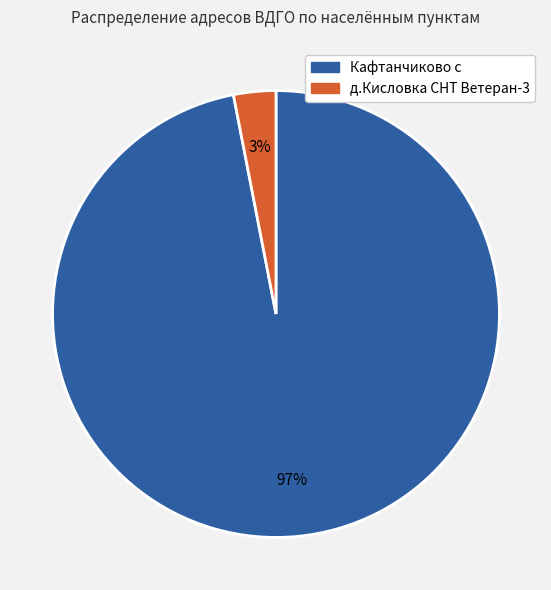

To the nearest percent, what is the average slice percentage?

50%